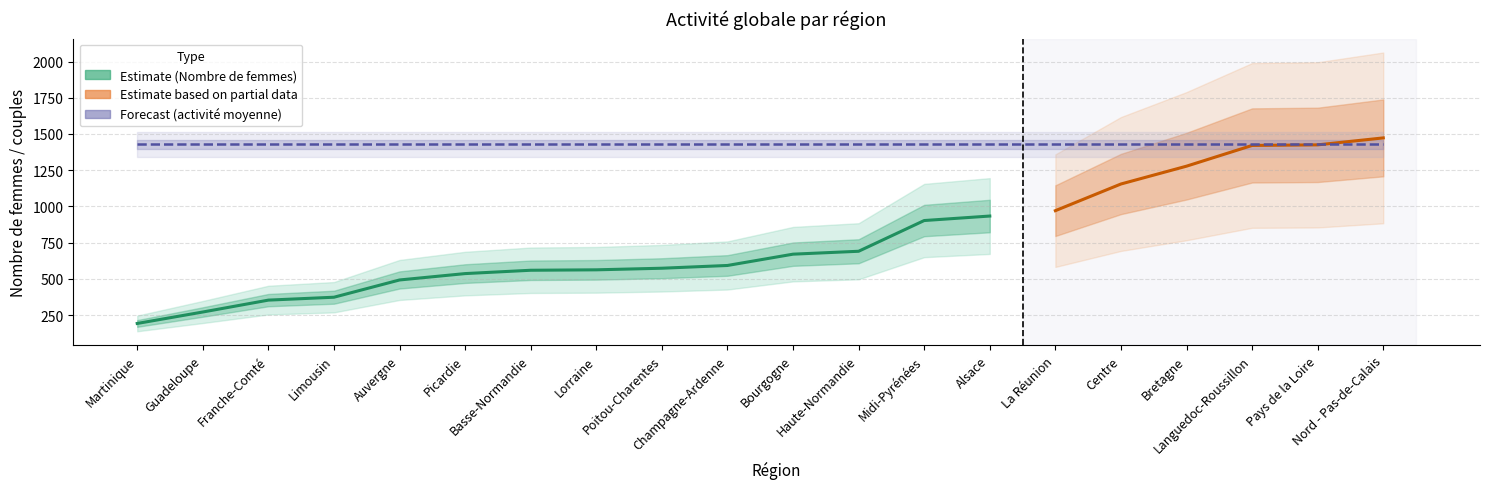

Reading left to right, transcribe all the data shown in this chart.

Nombre de femmes: 193	272	354	374	493	537	560	563	574	593	671	691	903	934	971	1155	1278	1421	1425	1473
activité moyenne: 1428	1428	1428	1428	1428	1428	1428	1428	1428	1428	1428	1428	1428	1428	1428	1428	1428	1428	1428	1428